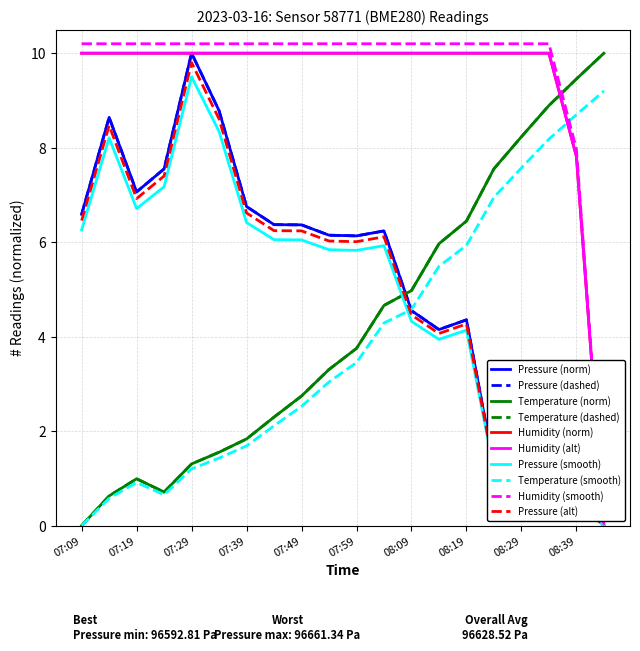

Reading right to left, transcribe all the data shown in this chart.

pressure: 08:44=0.0	08:39=0.5	08:34=0.5	08:29=2.3	08:24=1.2	08:19=4.4	08:14=4.2	08:09=4.6	08:04=6.2	07:59=6.1	07:54=6.1	07:49=6.4	07:44=6.4	07:39=6.8	07:34=8.8	07:29=10.0	07:24=7.6	07:19=7.1	07:14=8.6	07:09=6.6
temperature: 08:44=9.2	08:39=8.7	08:34=8.2	08:29=7.6	08:24=6.9	08:19=5.9	08:14=5.5	08:09=4.6	08:04=4.3	07:59=3.5	07:54=3.0	07:49=2.5	07:44=2.1	07:39=1.7	07:34=1.4	07:29=1.2	07:24=0.7	07:19=0.9	07:14=0.6	07:09=0.0
humidity: 08:44=0.0	08:39=8.0	08:34=10.2	08:29=10.2	08:24=10.2	08:19=10.2	08:14=10.2	08:09=10.2	08:04=10.2	07:59=10.2	07:54=10.2	07:49=10.2	07:44=10.2	07:39=10.2	07:34=10.2	07:29=10.2	07:24=10.2	07:19=10.2	07:14=10.2	07:09=10.2